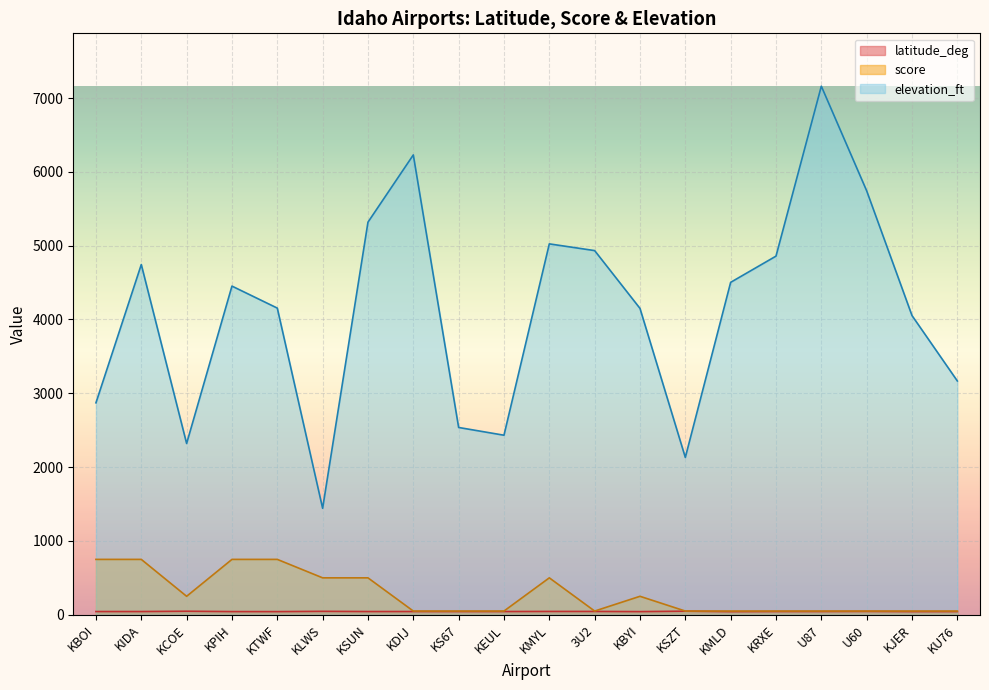

What is the highest value of the elevation_ft series?

7160.0